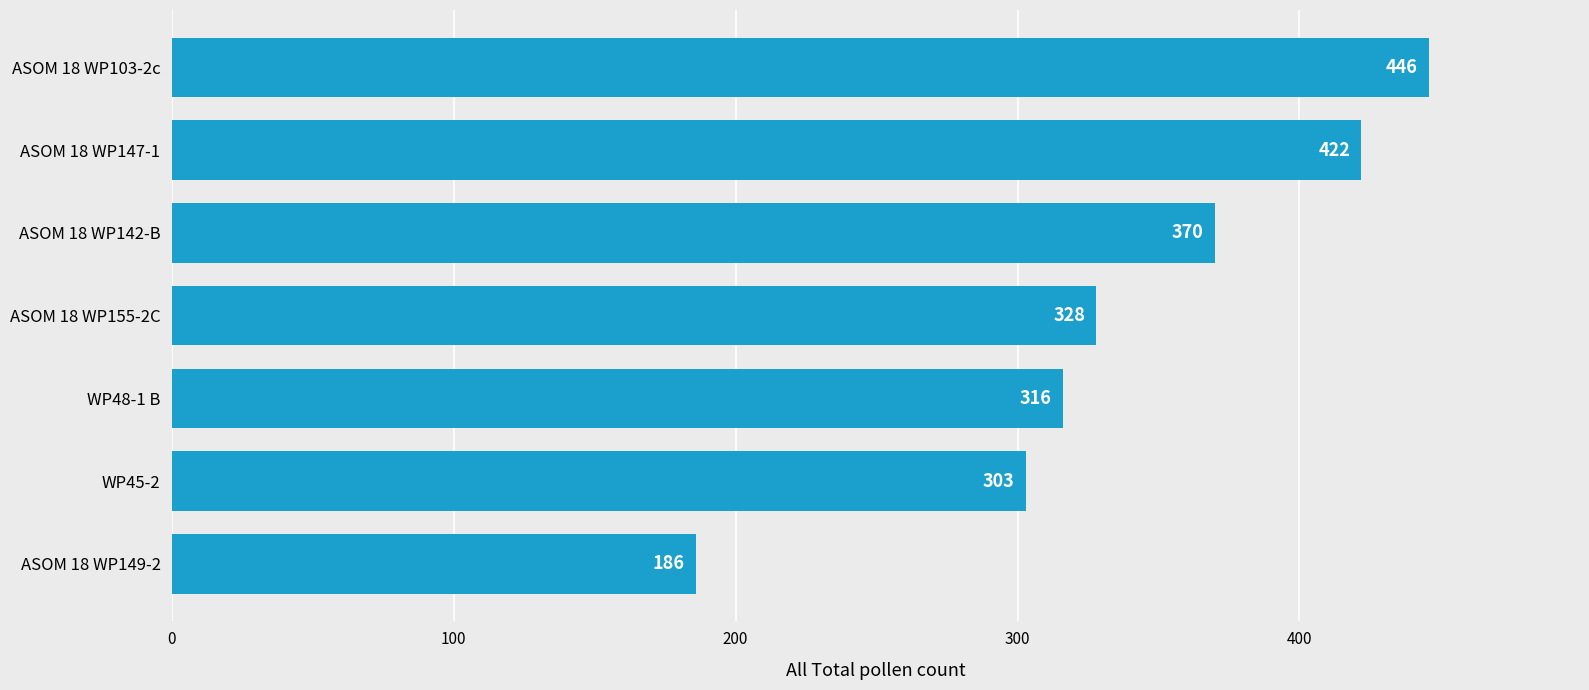

Is it true that the value at WP48-1 B is 316?

True